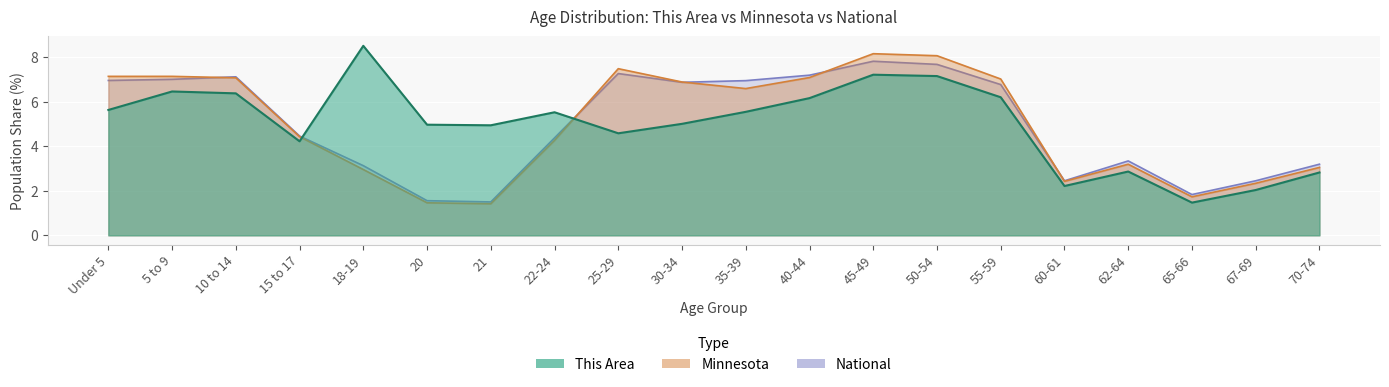

Between 65-66 and 70-74, which is larger?

70-74